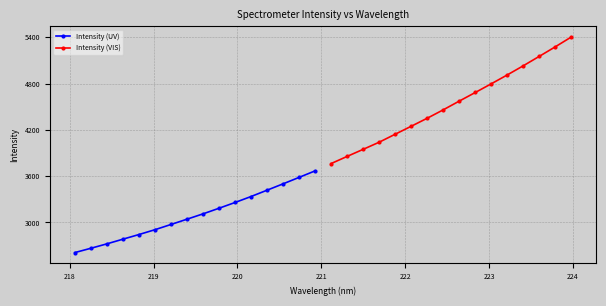

What is the difference between the second highest and second lowest values in the Intensity (VIS) series?

1419.8